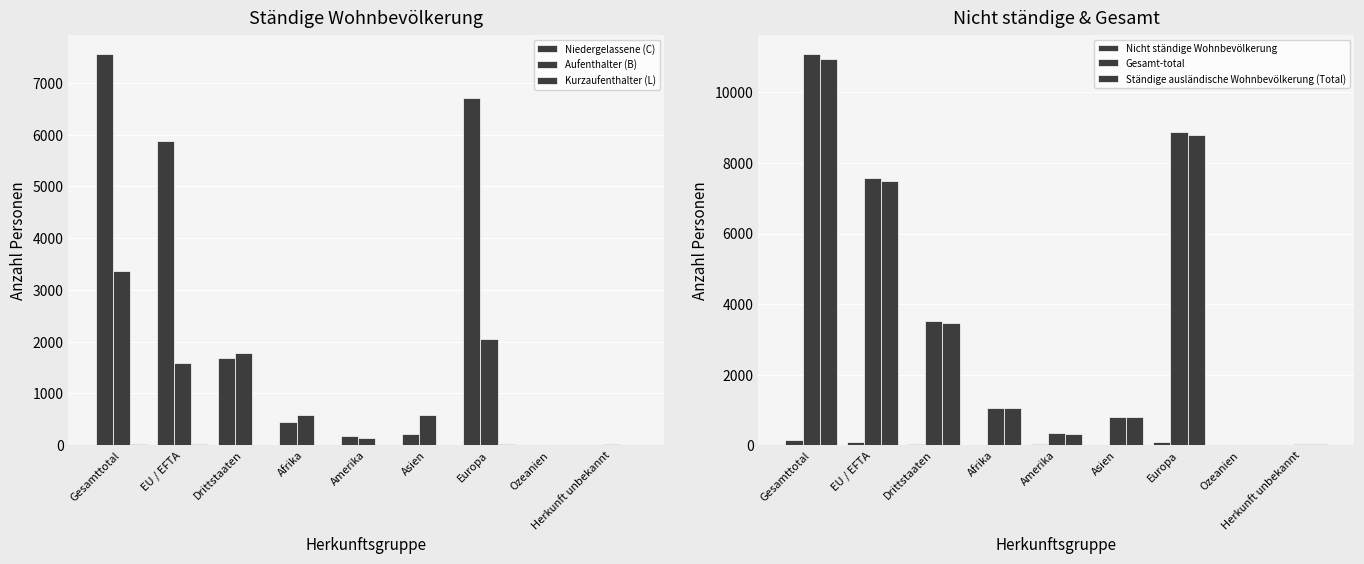

Which category has the highest value across all series?

Gesamttotal